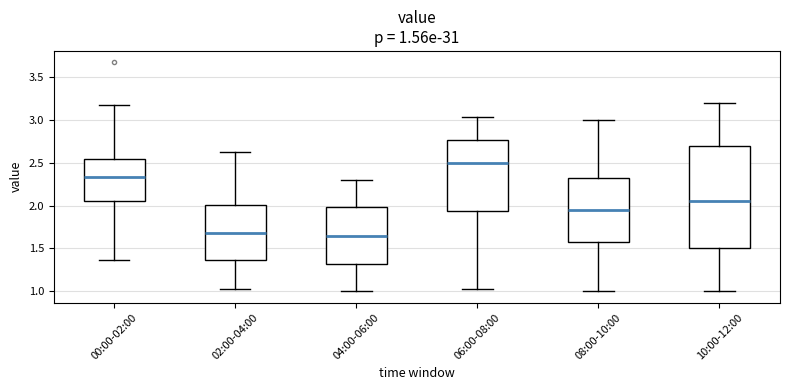

Which box is the tallest, from its lower edge to its upper edge?

10:00-12:00